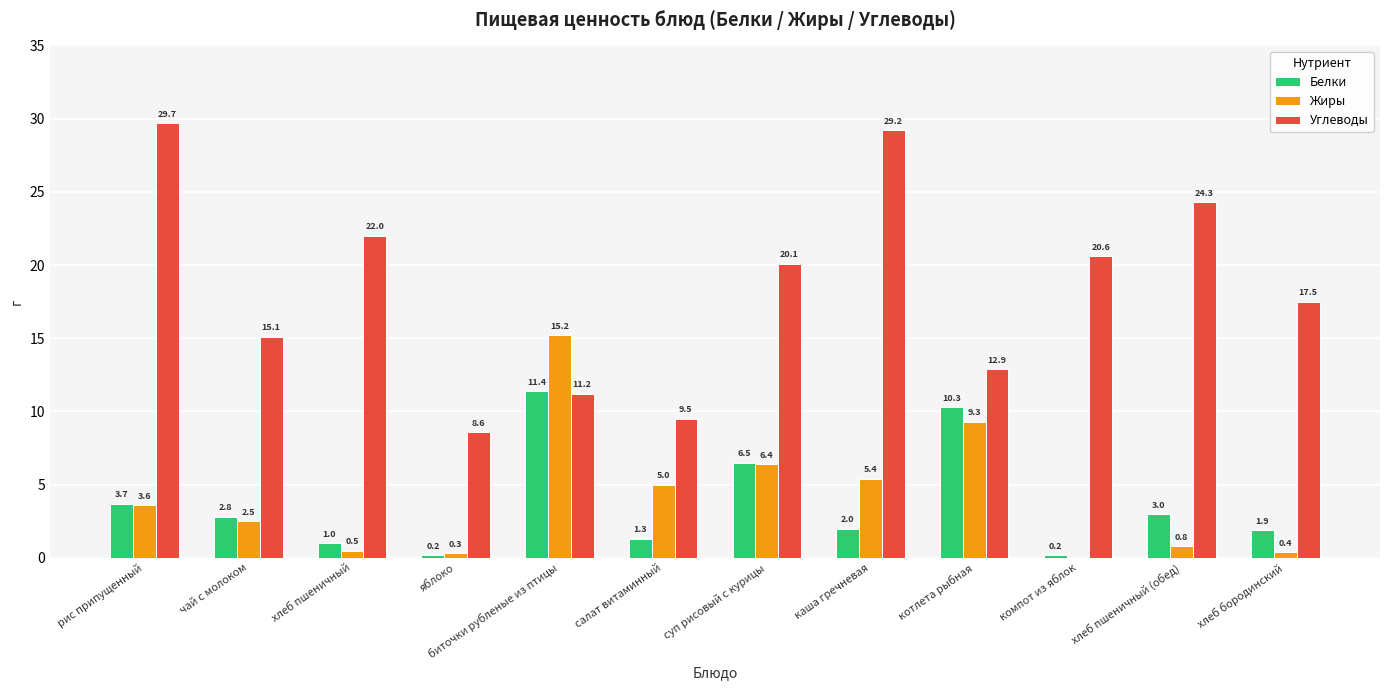

What is the spread (max minus min) of values at рис припущенный?

26.1